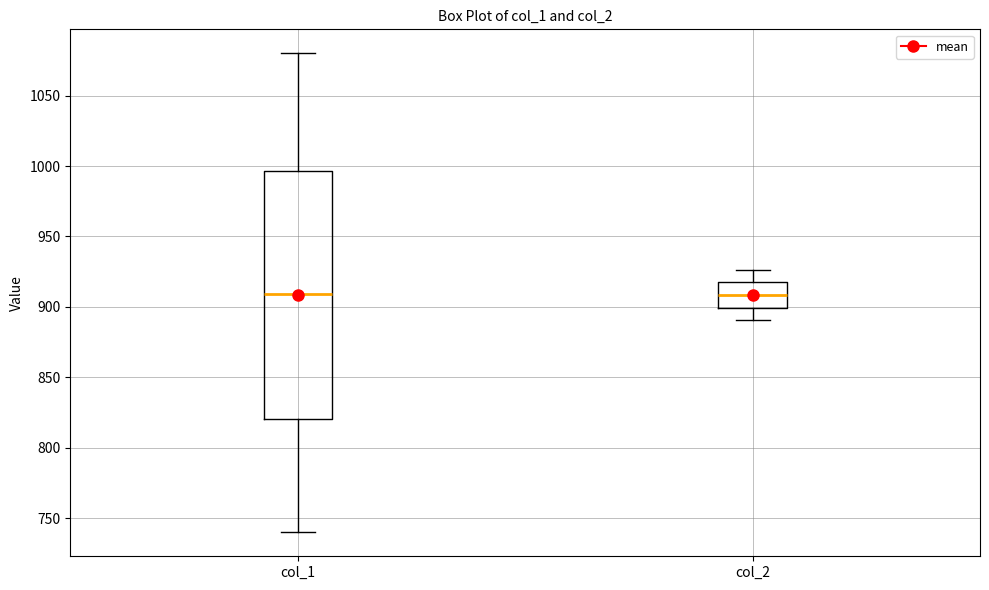

Where is the lower edge of the box for col_1 on the y-axis? The values are not printed on the chart, so give them approximately, as read against the axis.

820